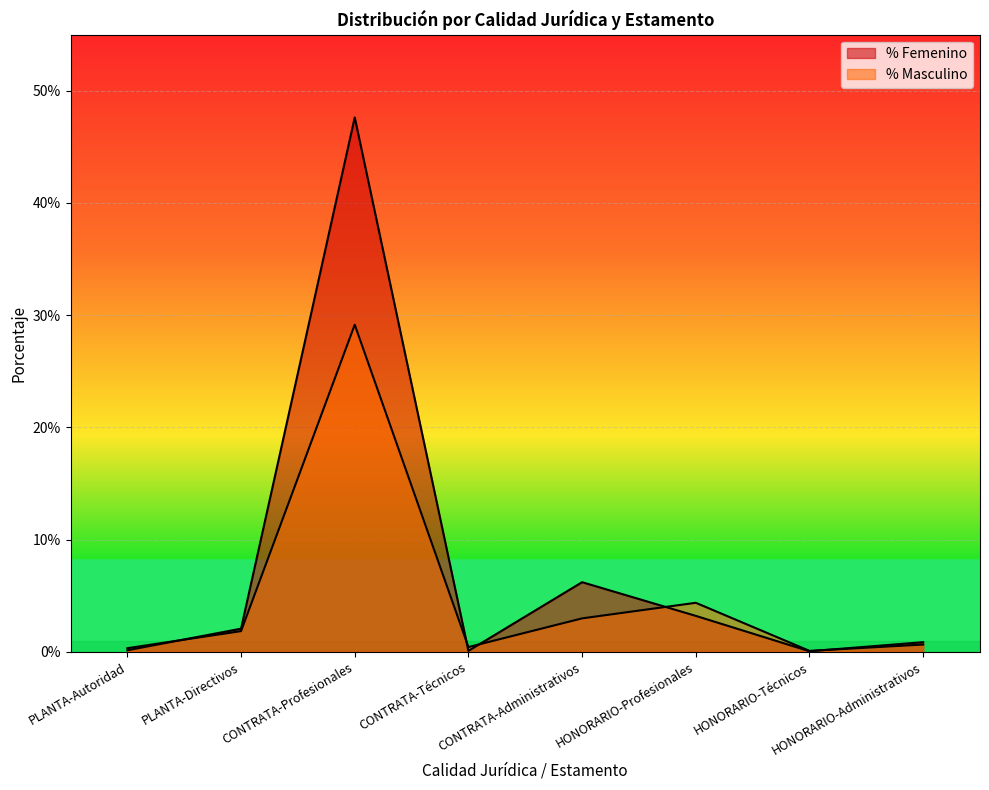

How many distinct data groups are displayed?

2